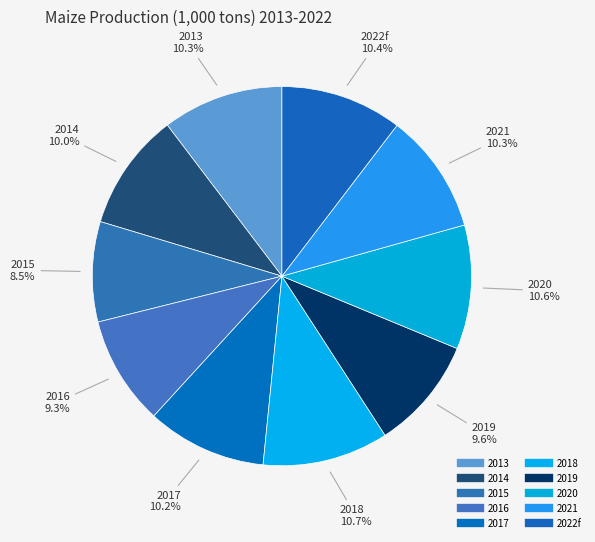

How many segments does this pie chart have?

10